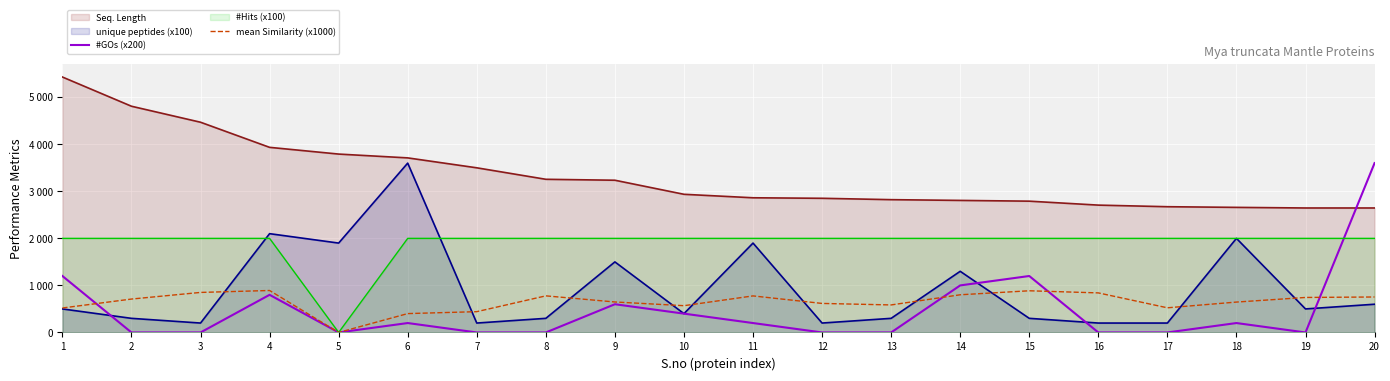

What is the difference between the second highest and minimum values in the mean Similarity (x1000) series?

886